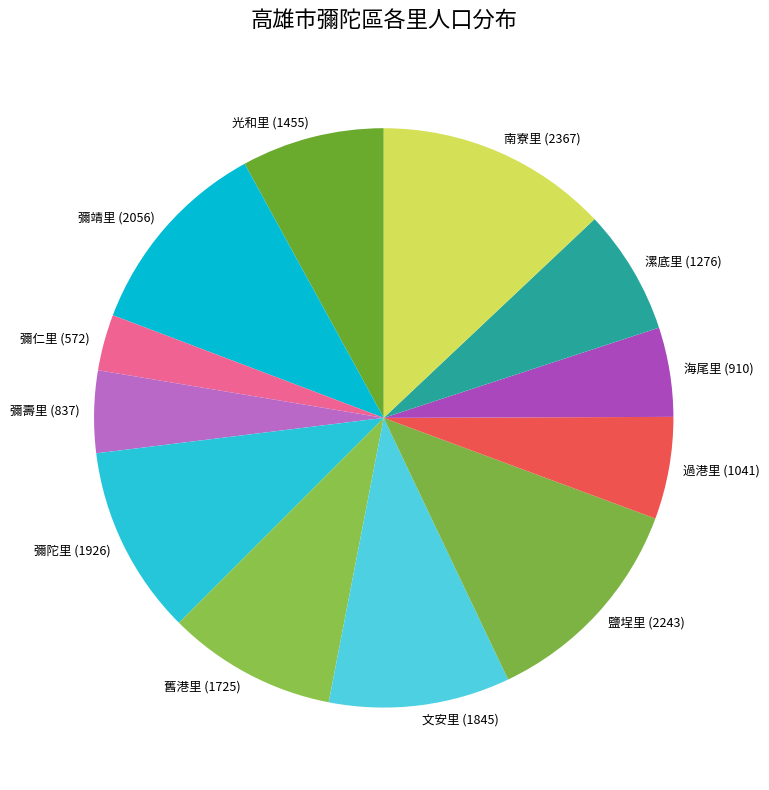

Is there any slice that represents more than half of the pie?

No